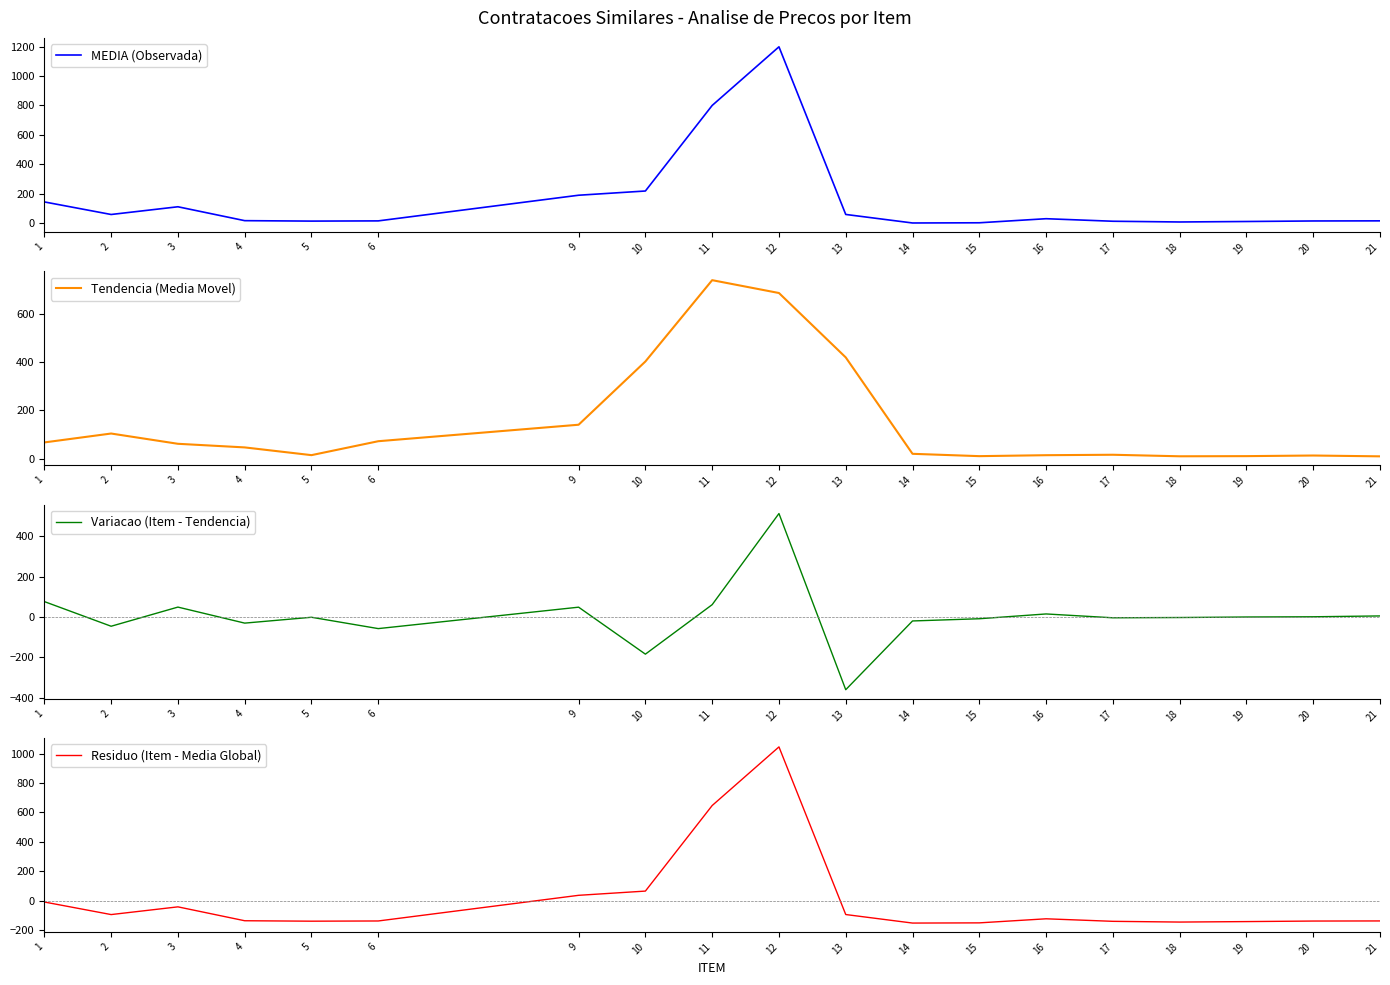

Count the number of data series in this chart.

4